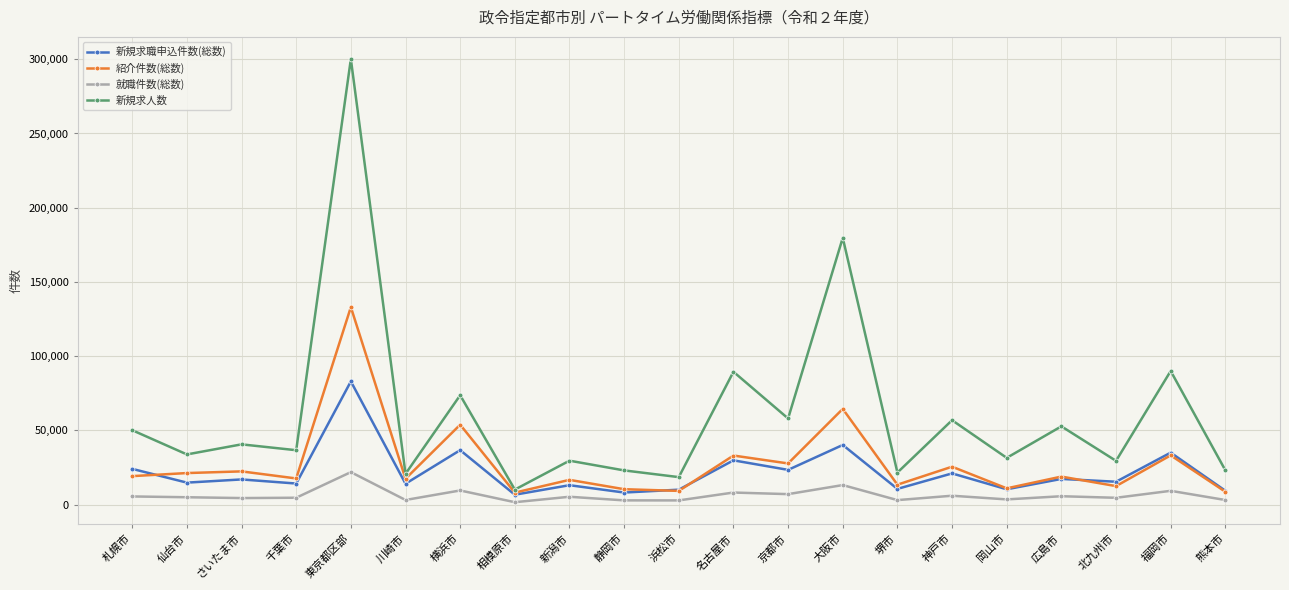

The value of 就職件数(総数) at 相模原市 is 1655. True or false?

True